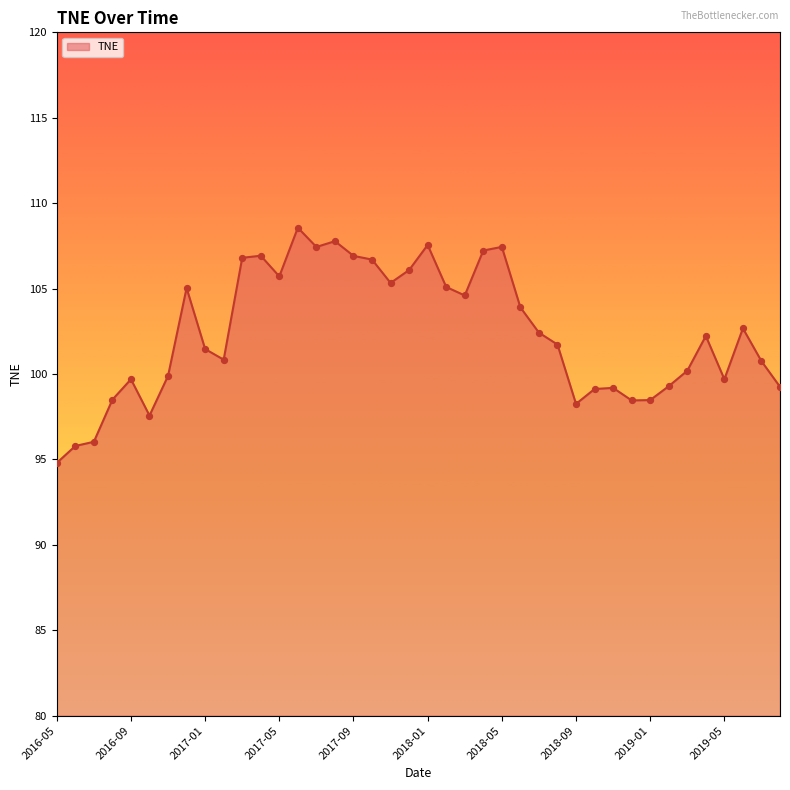

What is the minimum value shown in the chart?

94.8